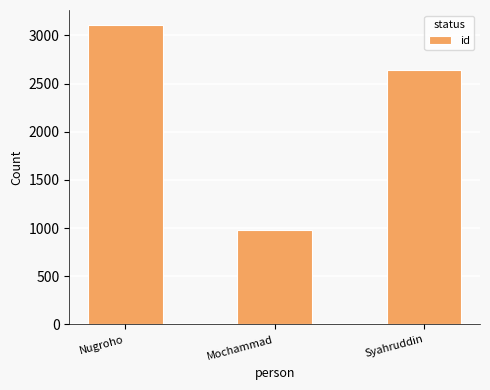

How many data points are less than 2636?

1